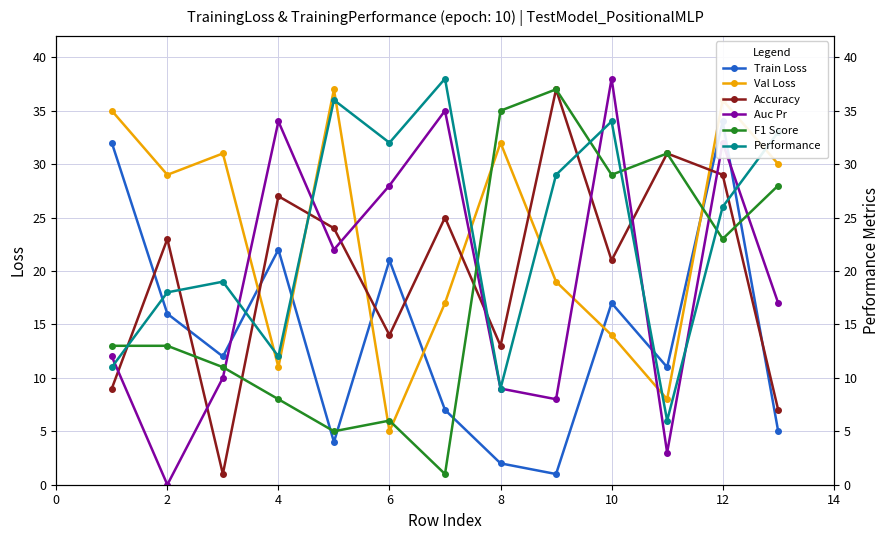

True or false: col_45 and col_21 cross at least once.

True